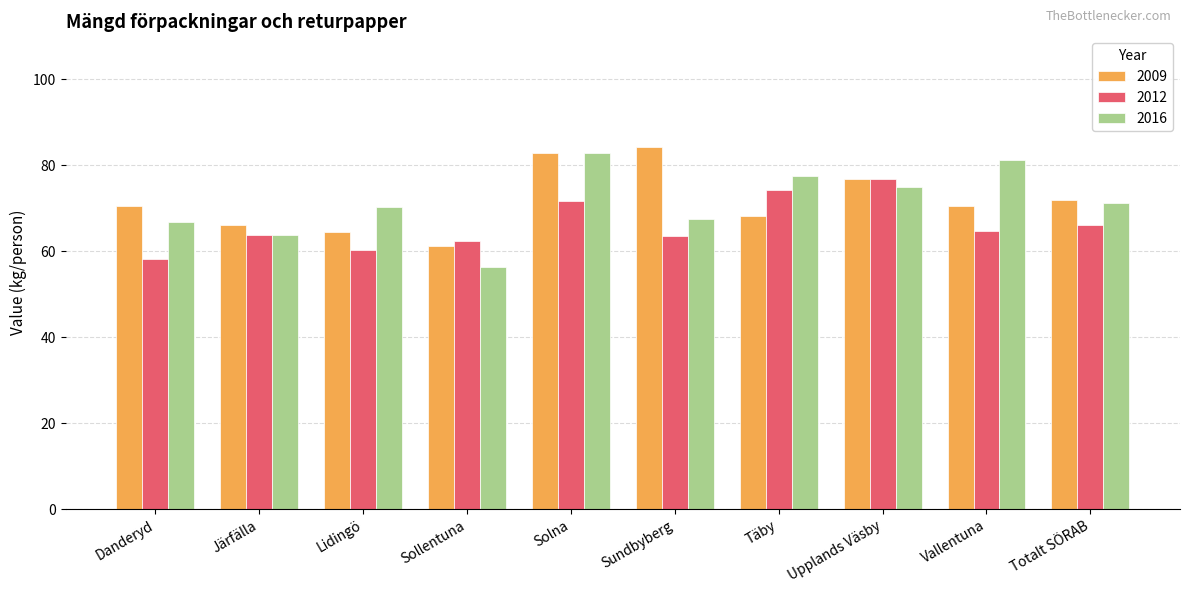

What is the sum of the 2009 values at Danderyd and Järfälla?

136.7